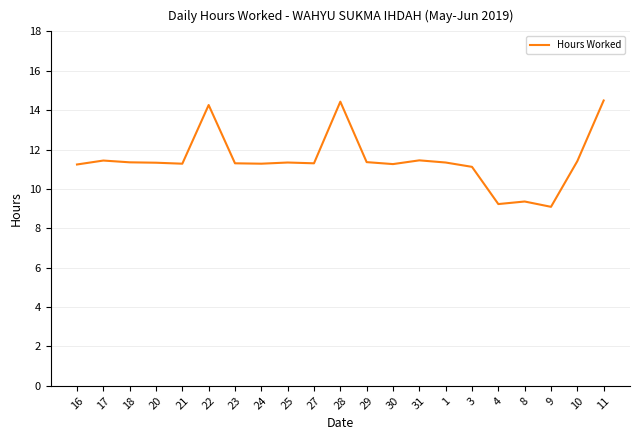

Between 25 and 9, which is larger?

25